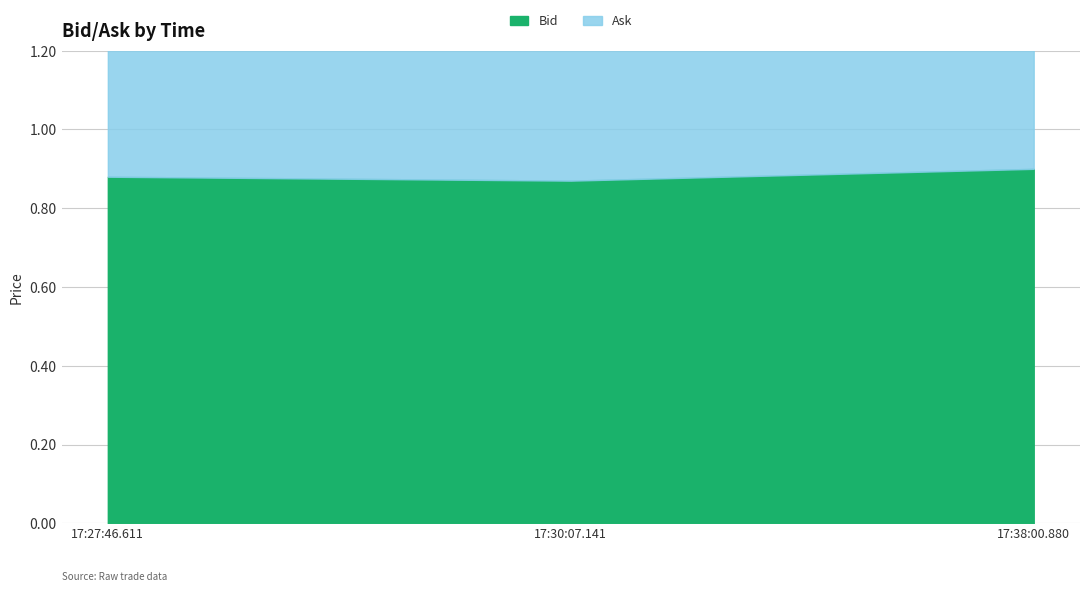

Reading left to right, list all the values displayed in this chart.

Bid: 0.9	0.9	0.9
Ask: 1.0	1.0	0.9